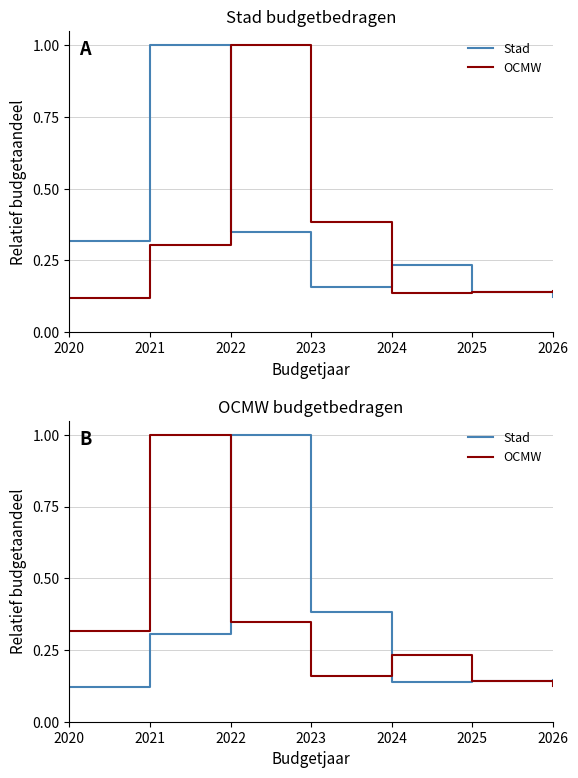

Where is the first local maximum for Stad?

2022